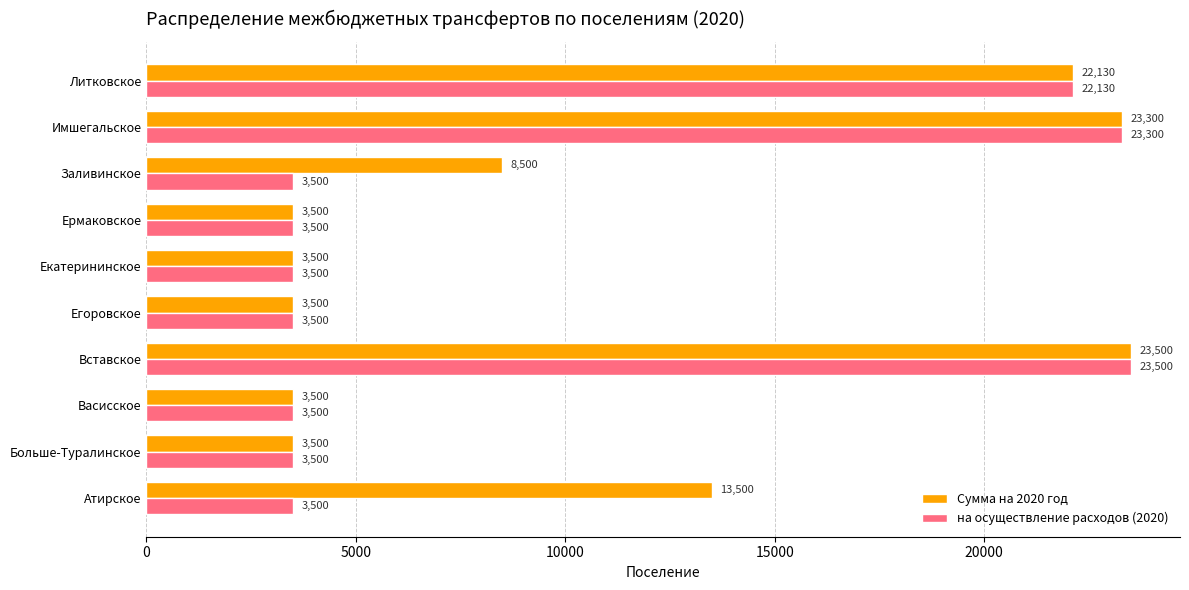

What is the difference between the highest and lowest values at Заливинское?

5000